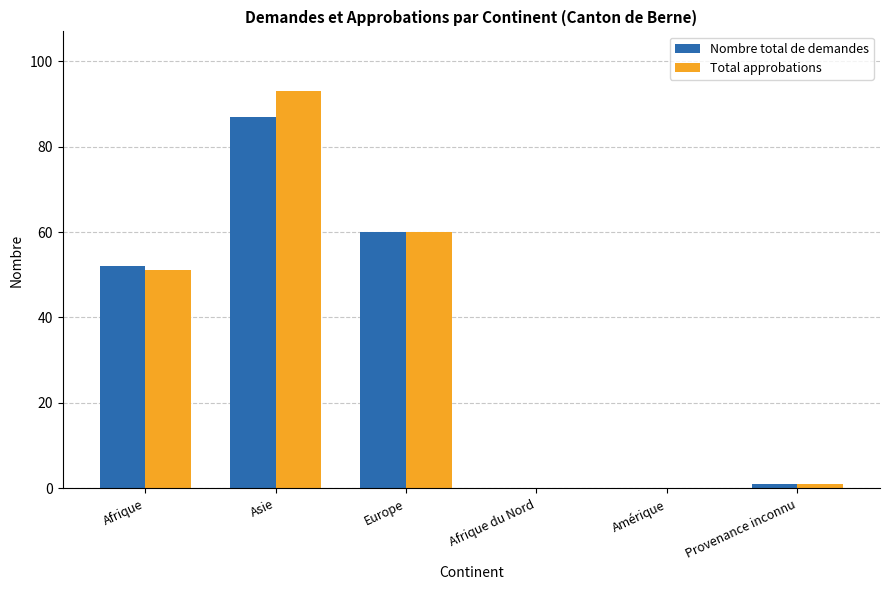

Reading left to right, what are all the values shown in this chart?

Nombre total de demandes: Afrique=52	Asie=87	Europe=60	Afrique du Nord=0	Amérique=0	Provenance inconnu=1
Total approbations: Afrique=51	Asie=93	Europe=60	Afrique du Nord=0	Amérique=0	Provenance inconnu=1